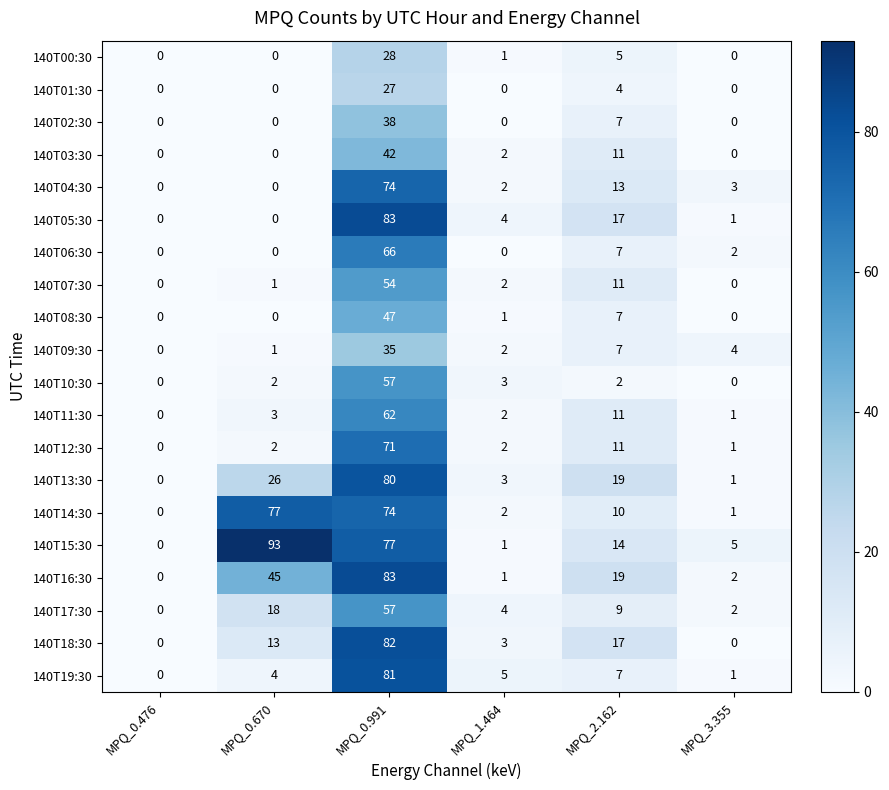

At which label does 140T12:30 reach its peak?

MPQ_0.991